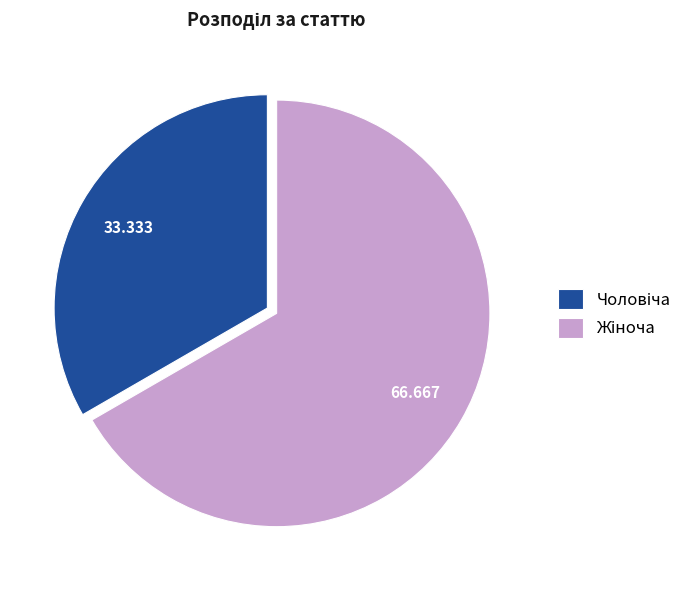

How many segments does this pie chart have?

2